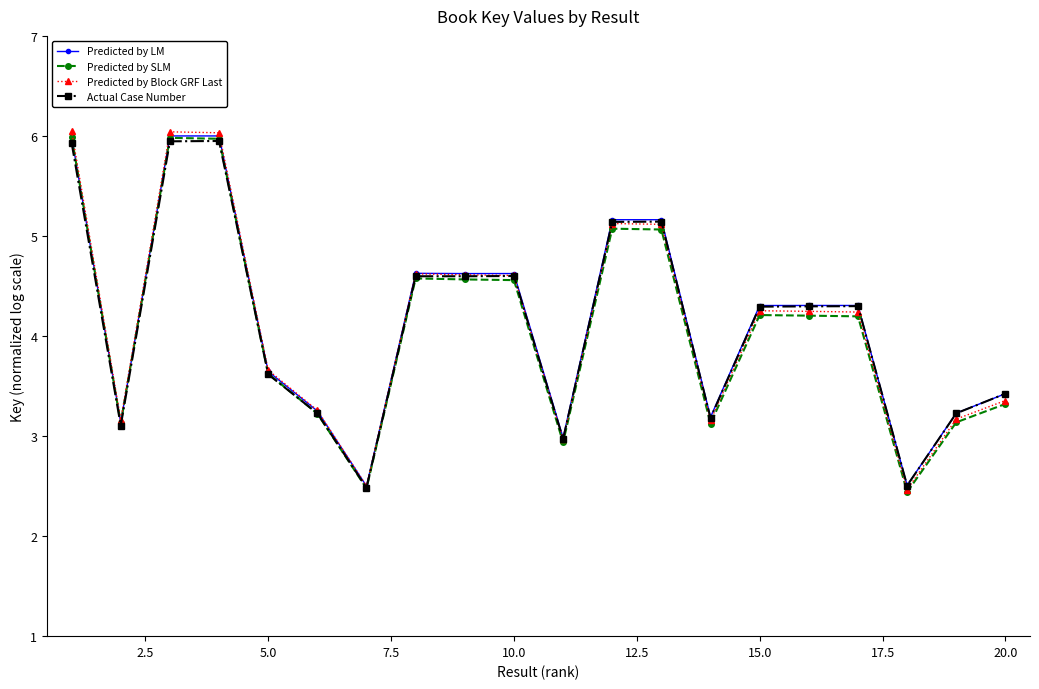

What is the minimum value shown in the chart?

2.4